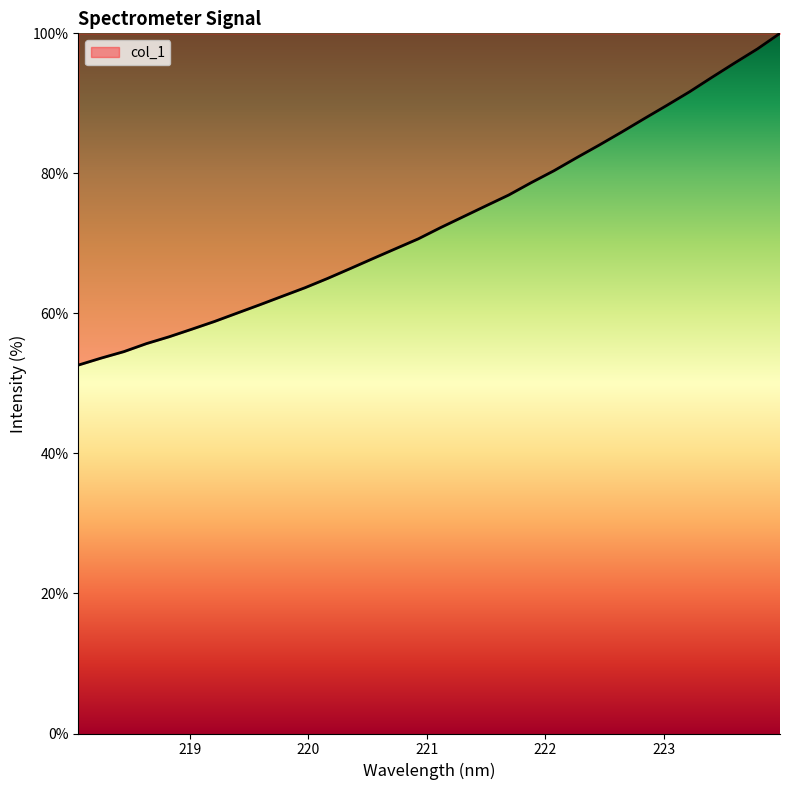

How many values are below 72?

16